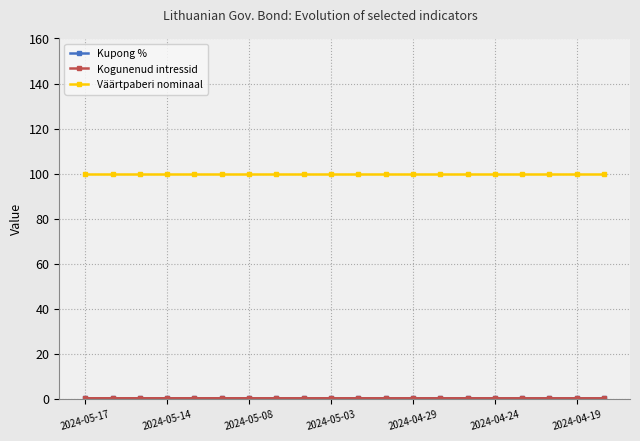

What is the greatest value displayed?

100.0